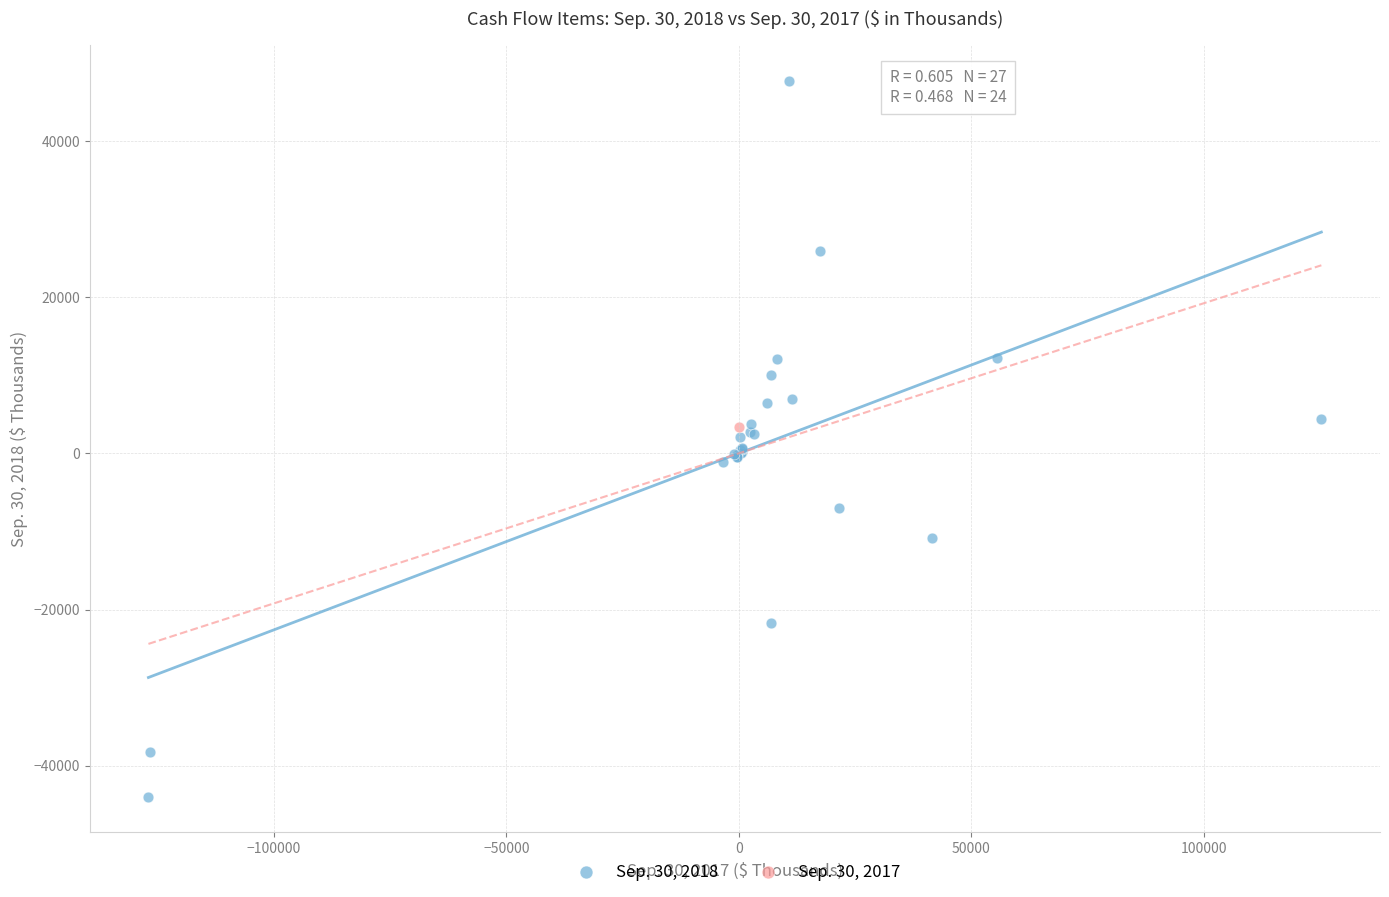

What are all the series names shown in the legend?

Sep. 30, 2018, Sep. 30, 2017